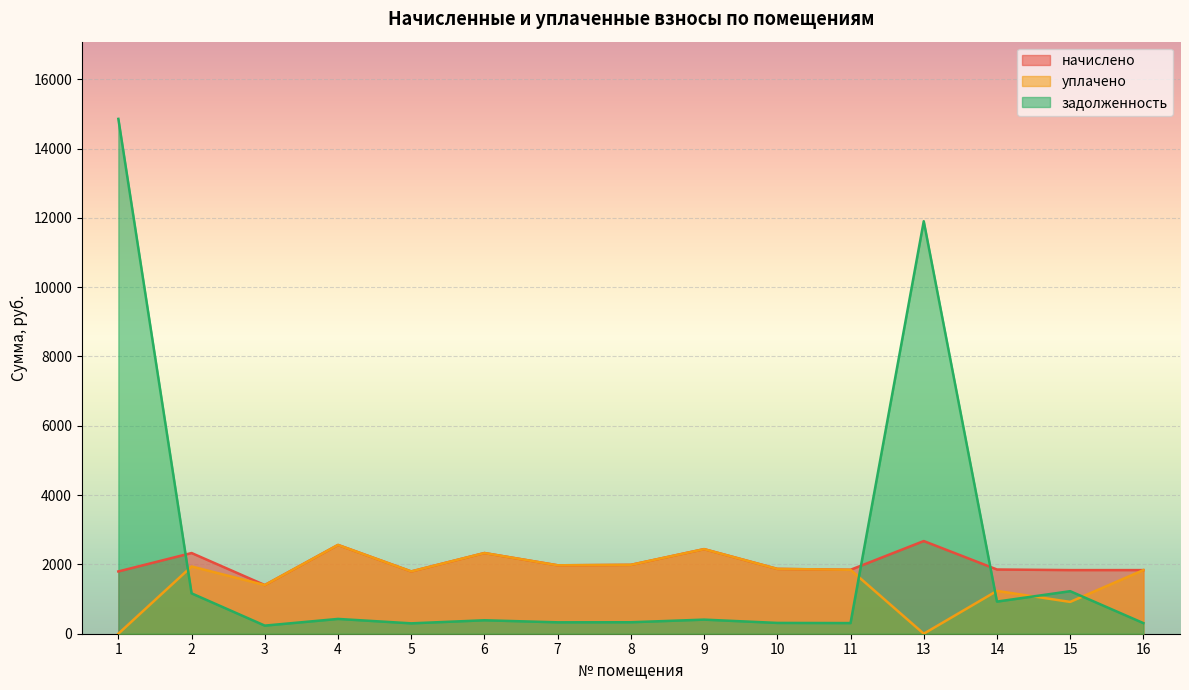

What is the maximum value shown in the chart?

14855.5